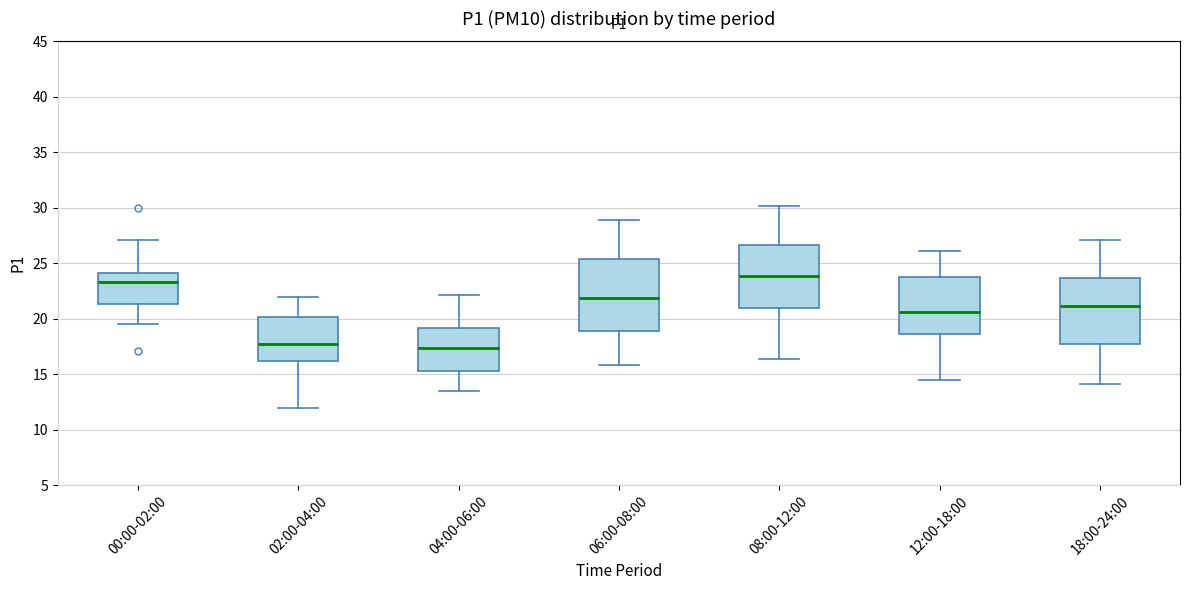

Reading left to right, transcribe this box plot: for each box, give where its median line is, the range the box spans, and where its two whiskers end, as read against the y-axis. The values are not printed on the chart, so give them approximately, as read against the axis.

00:00-02:00: median 23.5, box 21.5 to 24.0, whiskers 19.5 to 27.0
02:00-04:00: median 18.0, box 16.0 to 20.0, whiskers 12.0 to 22.0
04:00-06:00: median 17.5, box 15.5 to 19.0, whiskers 13.5 to 22.0
06:00-08:00: median 22.0, box 19.0 to 25.5, whiskers 16.0 to 29.0
08:00-12:00: median 24.0, box 21.0 to 26.5, whiskers 16.5 to 30.0
12:00-18:00: median 20.5, box 18.5 to 24.0, whiskers 14.5 to 26.0
18:00-24:00: median 21.0, box 18.0 to 23.5, whiskers 14.0 to 27.0